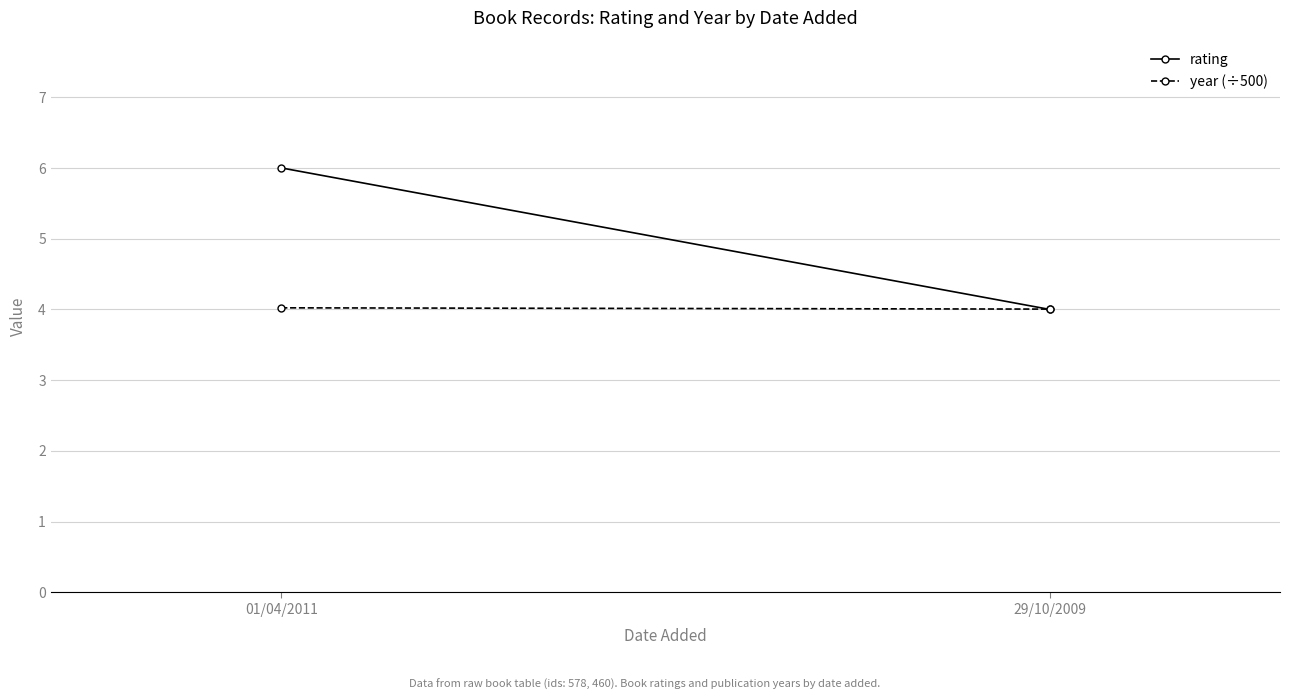

The year (÷500) series shows 6.2 at 29/10/2009. True or false?

False